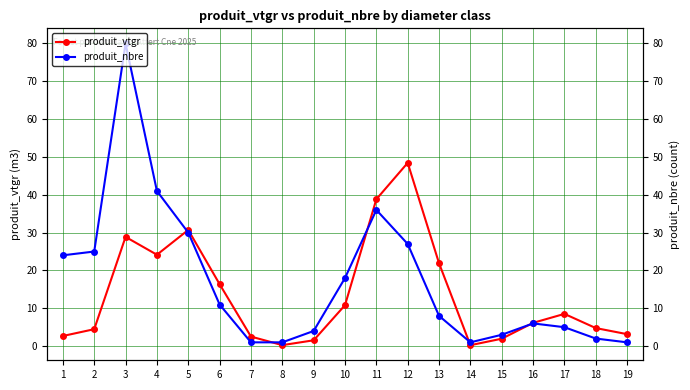

What is the highest value of the produit_nbre series?

80.0